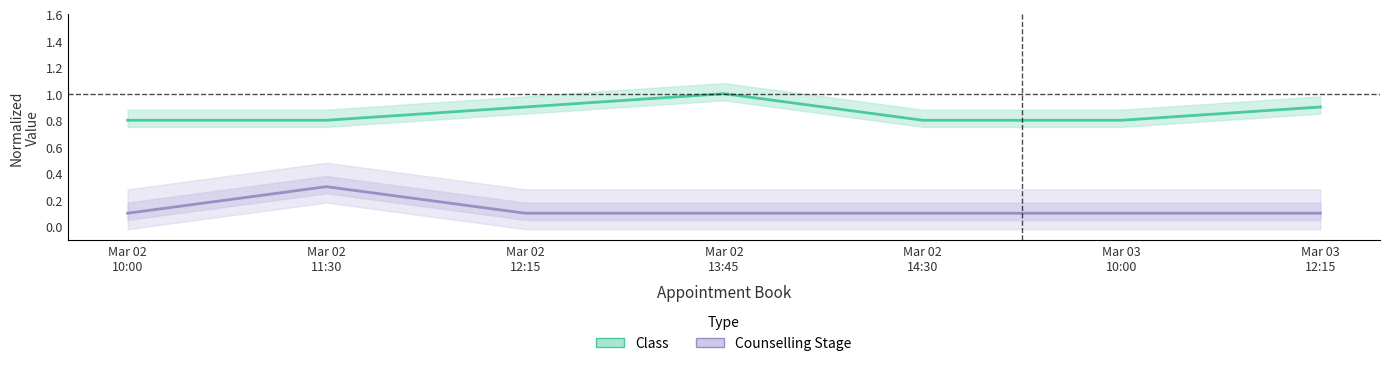

True or false: Class and Counselling Stage intersect in this chart.

False